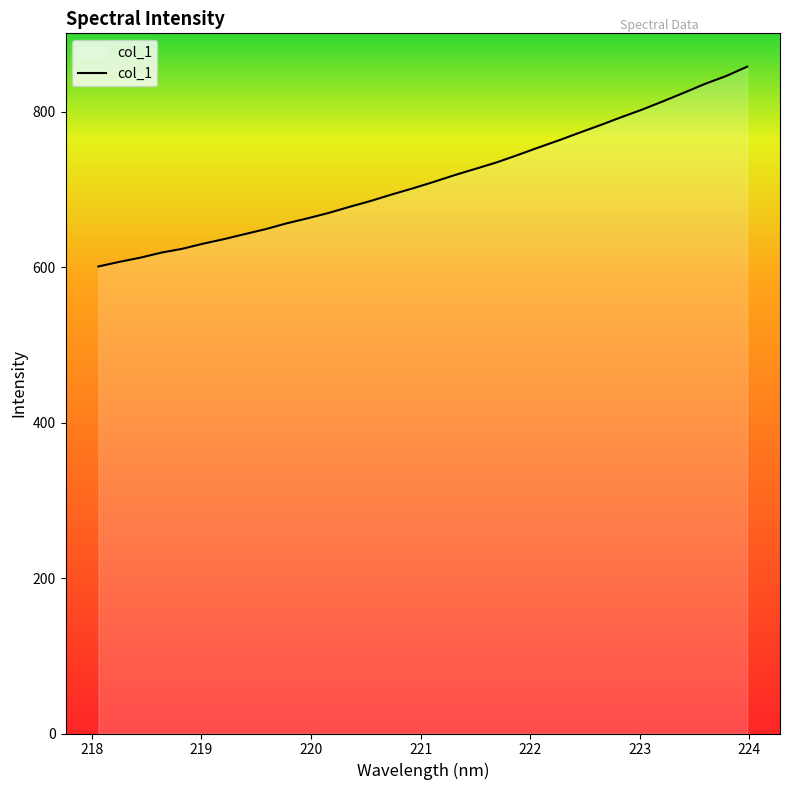

What is the average value?

714.2